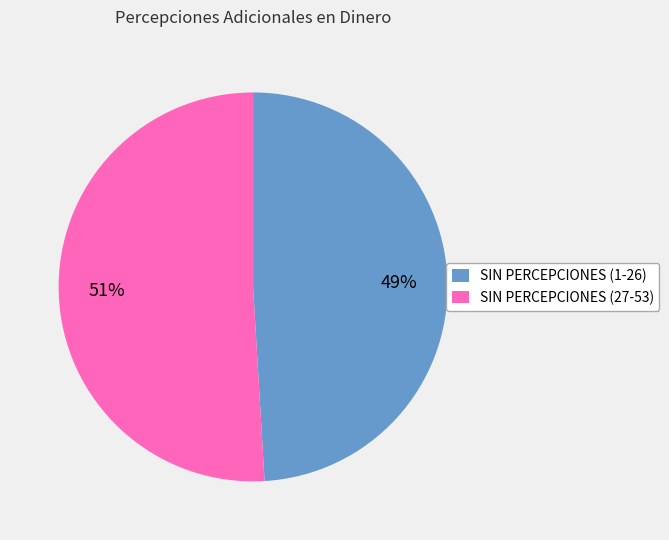

How many slices are in this pie chart?

2